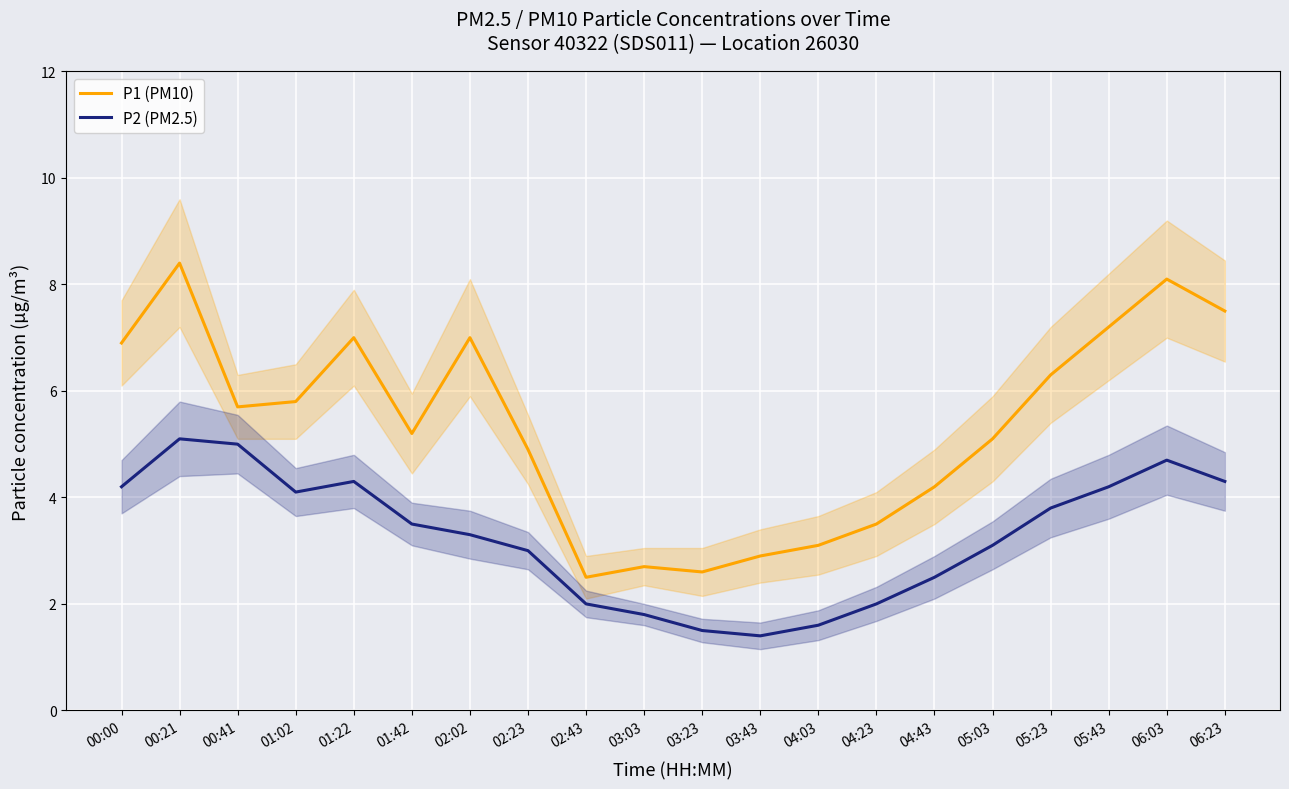

What is the value of the P1 (PM10) point at the 2nd from the left?

8.4